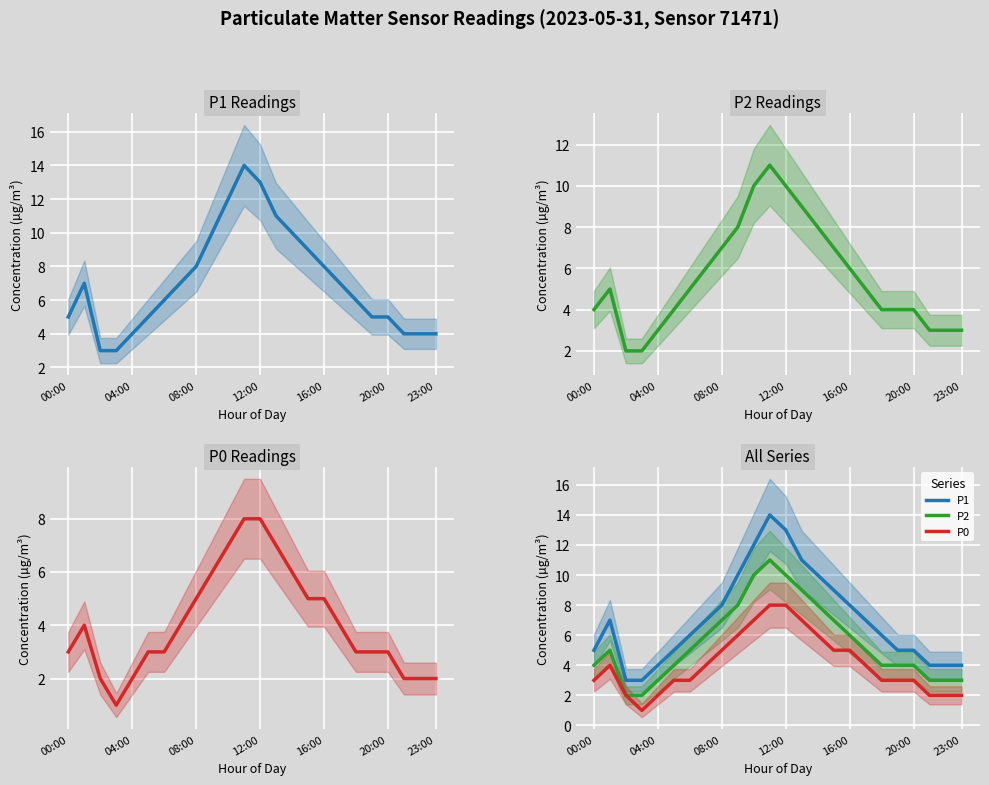

Reading left to right, what are all the values shown in this chart?

P1: 5	7	3	3	4	5	6	7	8	10	12	14	13	11	10	9	8	7	6	5	5	4	4	4
P2: 4	5	2	2	3	4	5	6	7	8	10	11	10	9	8	7	6	5	4	4	4	3	3	3
P0: 3	4	2	1	2	3	3	4	5	6	7	8	8	7	6	5	5	4	3	3	3	2	2	2